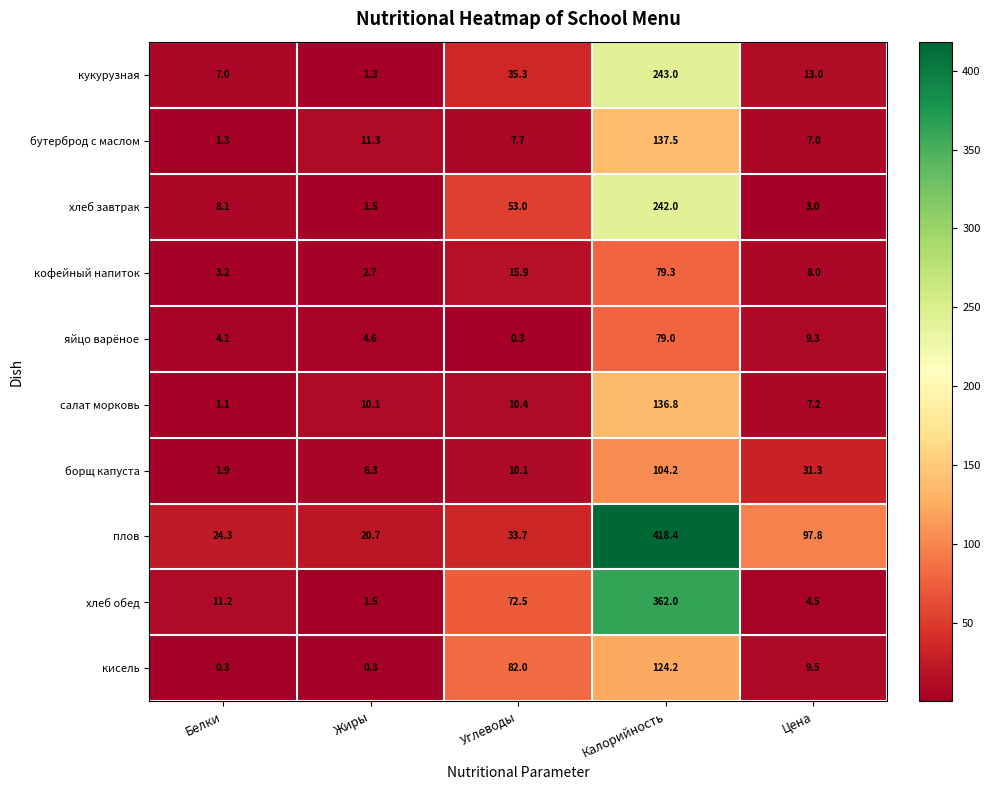

At which label does кисель reach its peak?

Калорийность